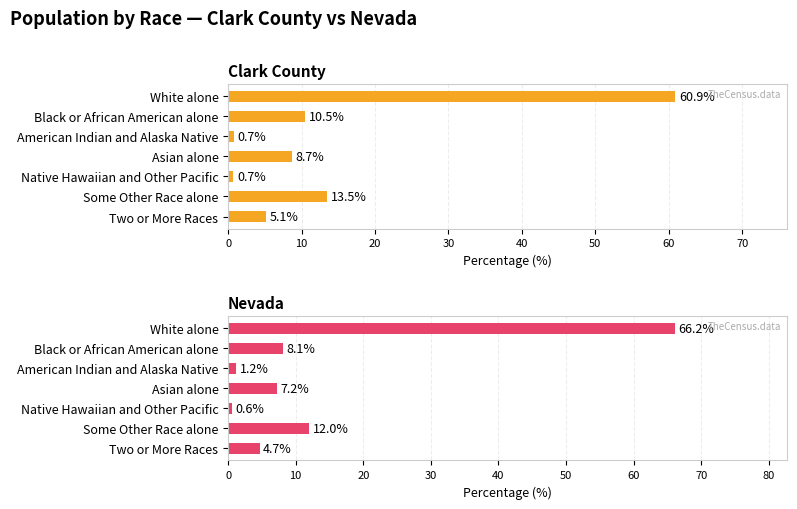

Which series changed the most between Native Hawaiian and Other Pacific and Some Other Race alone?

Clark County